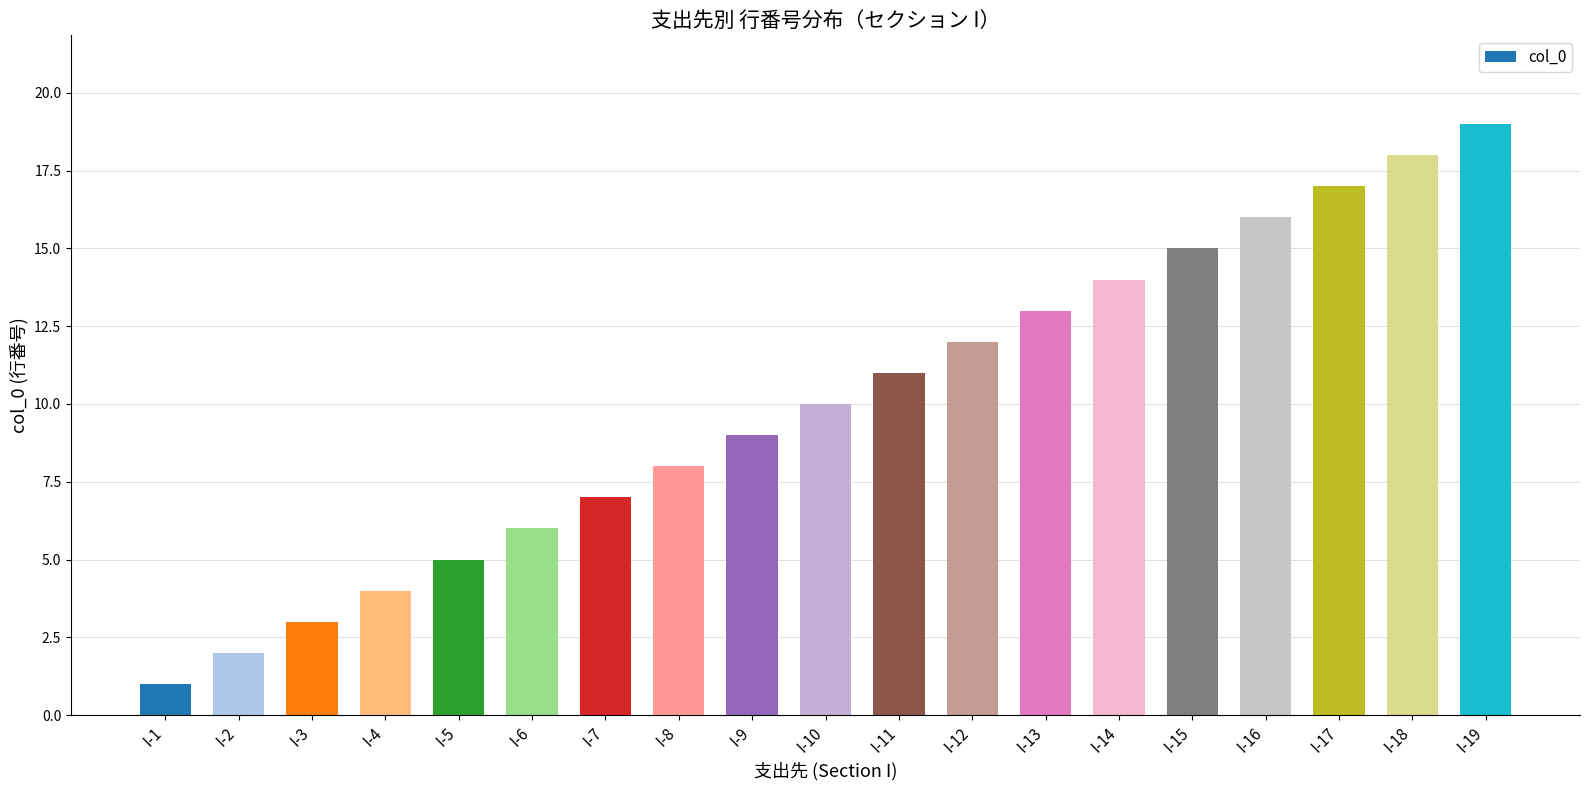

Does the chart contain stacked bars?

No